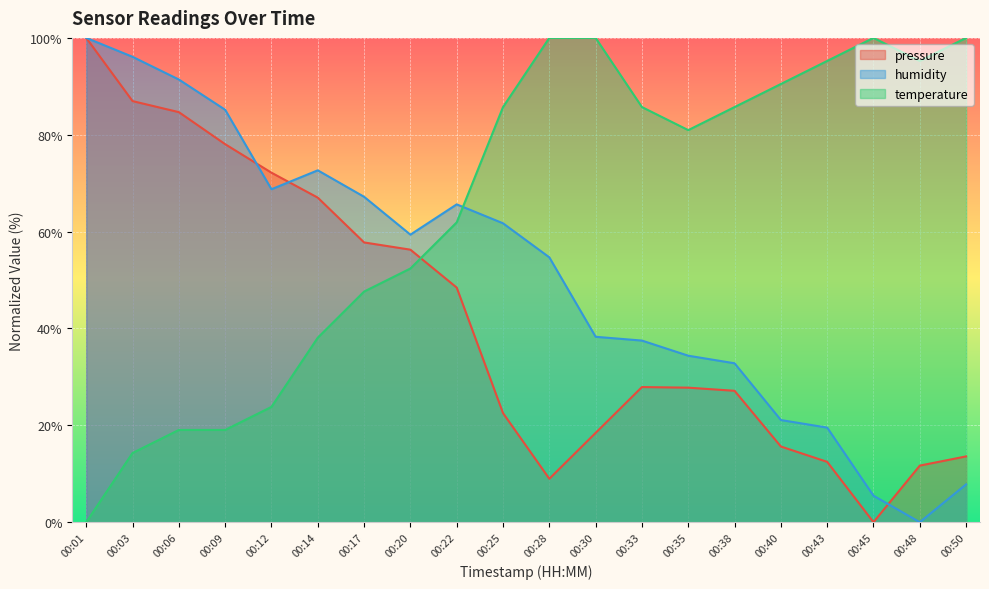

Which series has the largest range (max minus min)?

pressure